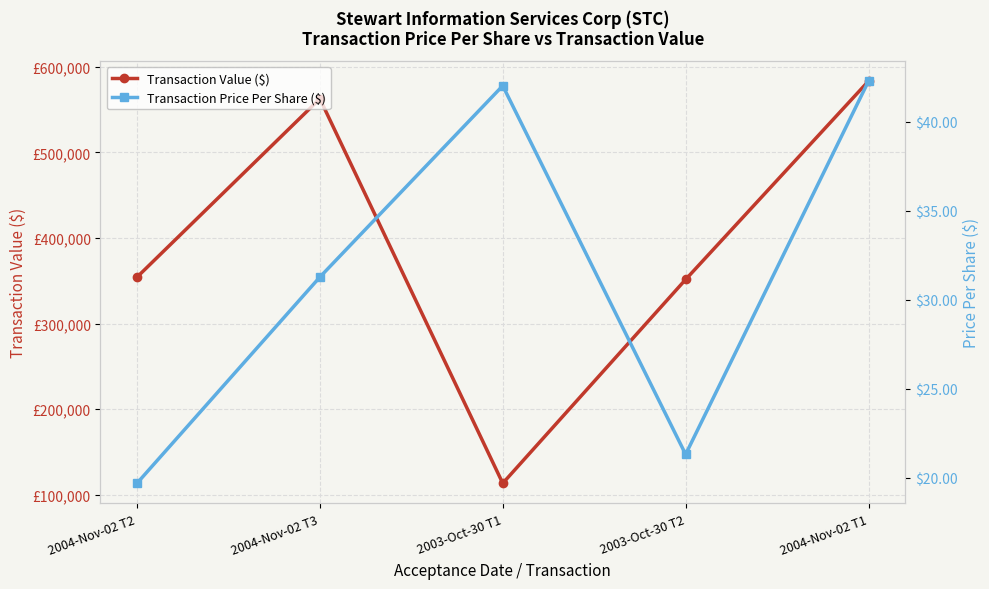

What is the label of the 1st point from the right?

2004-Nov-02 T1